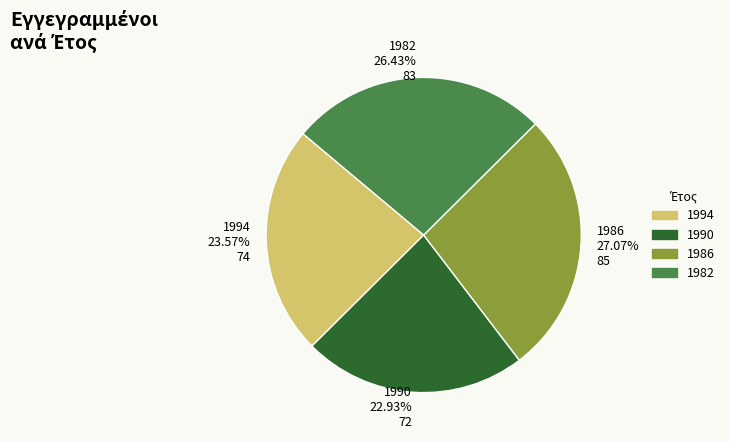

Is the sum of 1994 and 1990 greater than half?

No